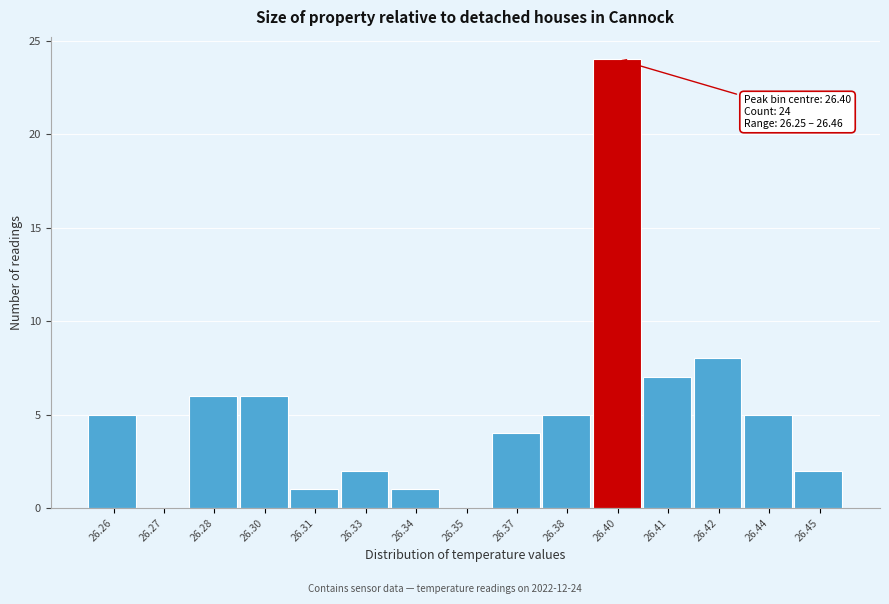

Reading left to right, what are all the values shown in this chart?

26.26=5	26.27=0	26.28=6	26.30=6	26.31=1	26.33=2	26.34=1	26.35=0	26.37=4	26.38=5	26.40=24	26.41=7	26.42=8	26.44=5	26.45=2